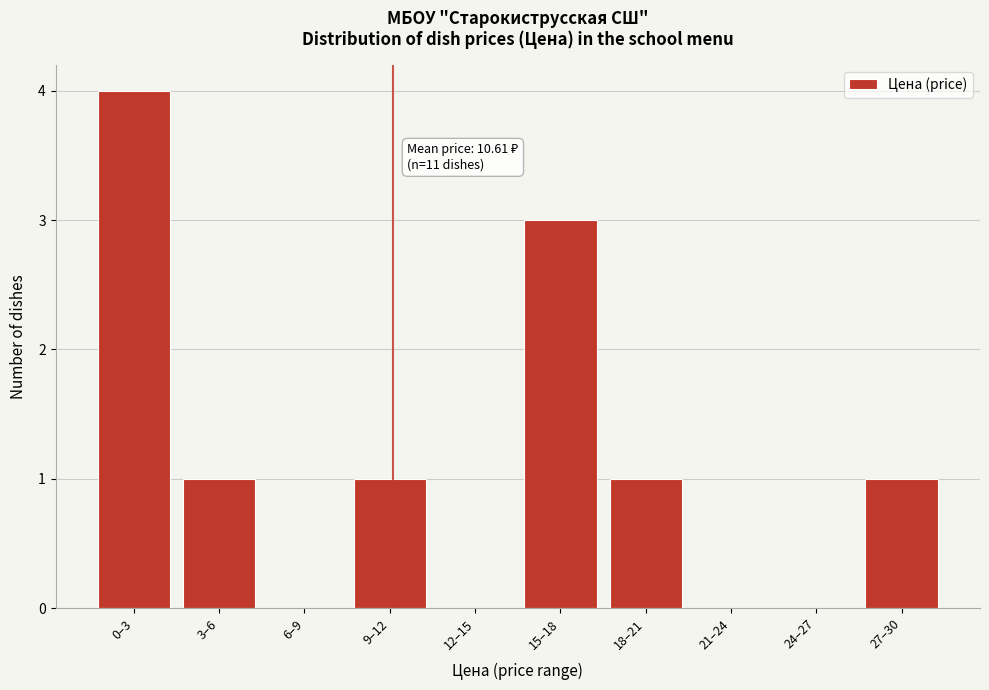

Reading left to right, transcribe all the data shown in this chart.

0–3=4	3–6=1	6–9=0	9–12=1	12–15=0	15–18=3	18–21=1	21–24=0	24–27=0	27–30=1